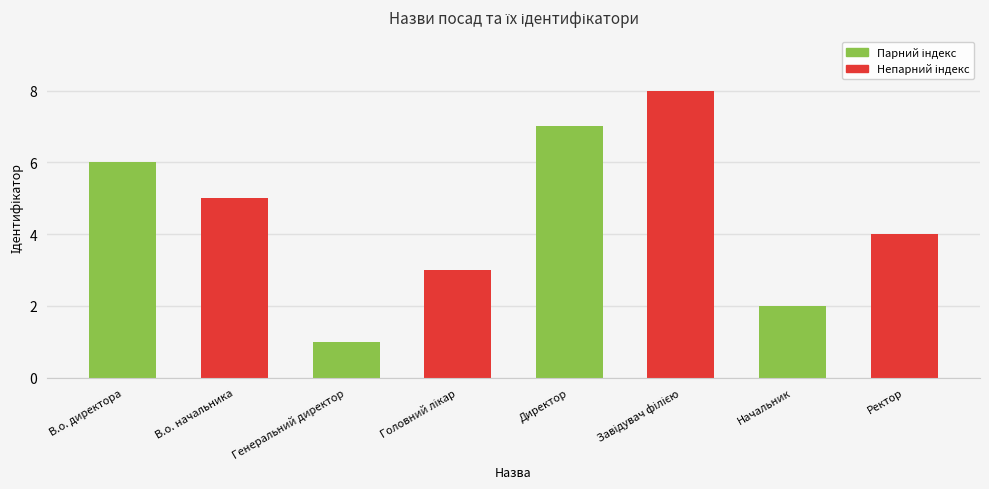

Reading left to right, extract all data points from this chart.

6	5	1	3	7	8	2	4